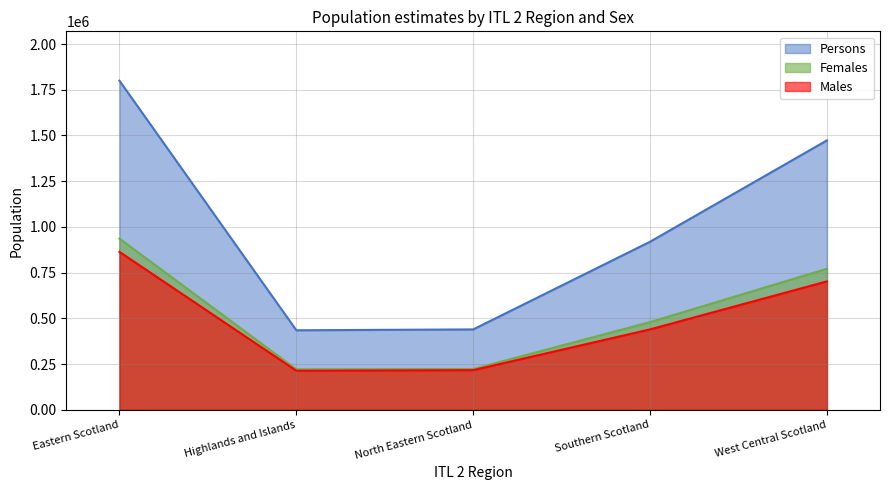

True or false: Persons and Males cross at least once.

False